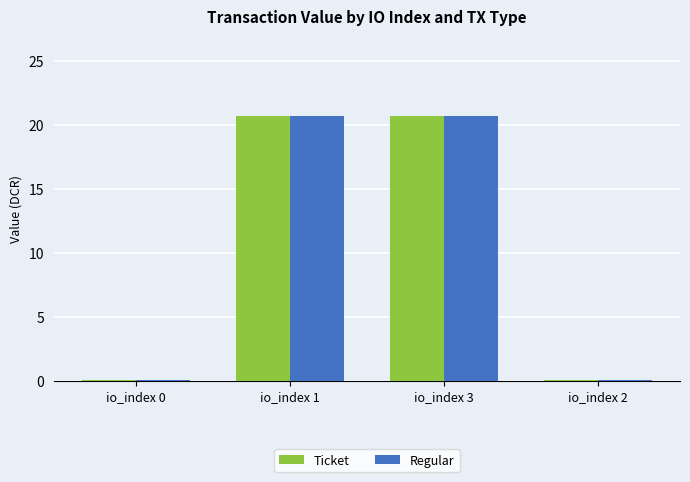

What is the maximum value for Ticket?

20.7